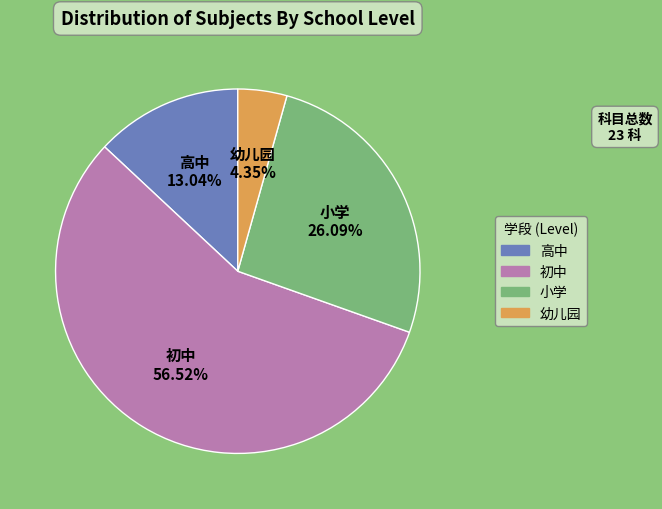

To the nearest percent, what portion does 小学 represent?

26%